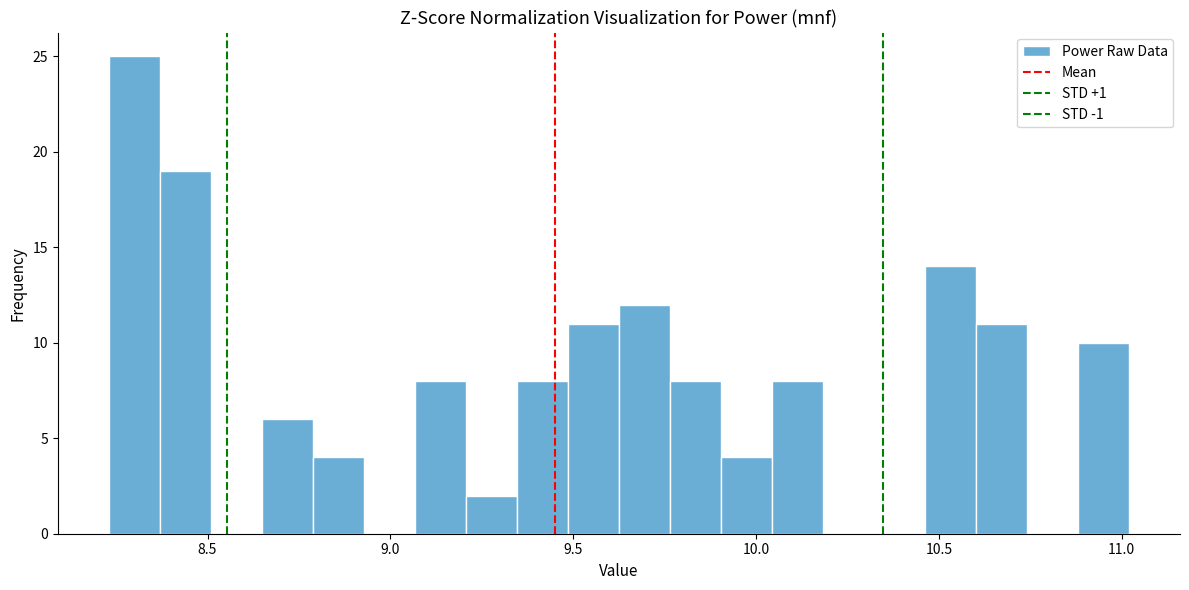

Around what value on the x-axis is the tallest bar? Give the approximate position of its centre, as read against the axis.

8.30